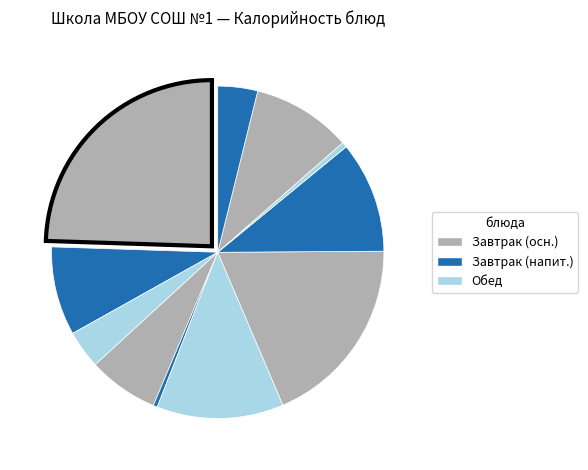

How many segments does this pie chart have?

11